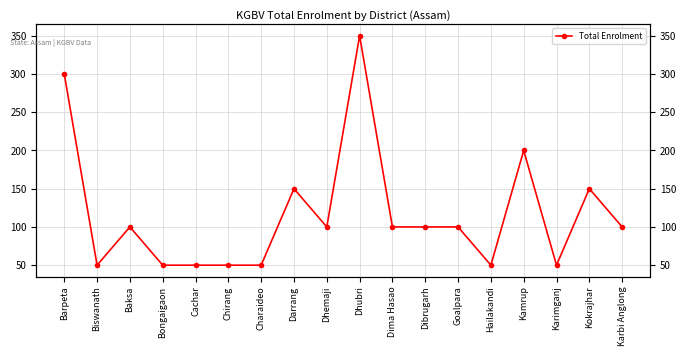

How many distinct data groups are displayed?

1